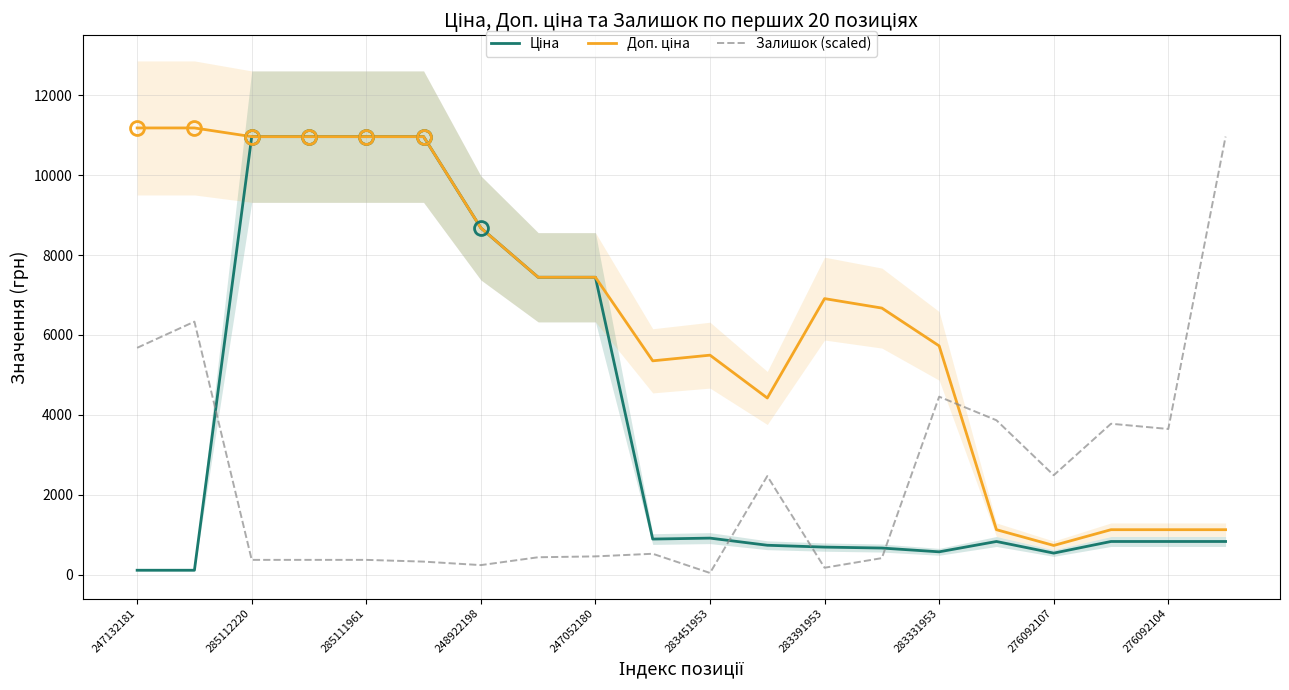

What is the maximum value for Залишок (scaled)?

10964.4